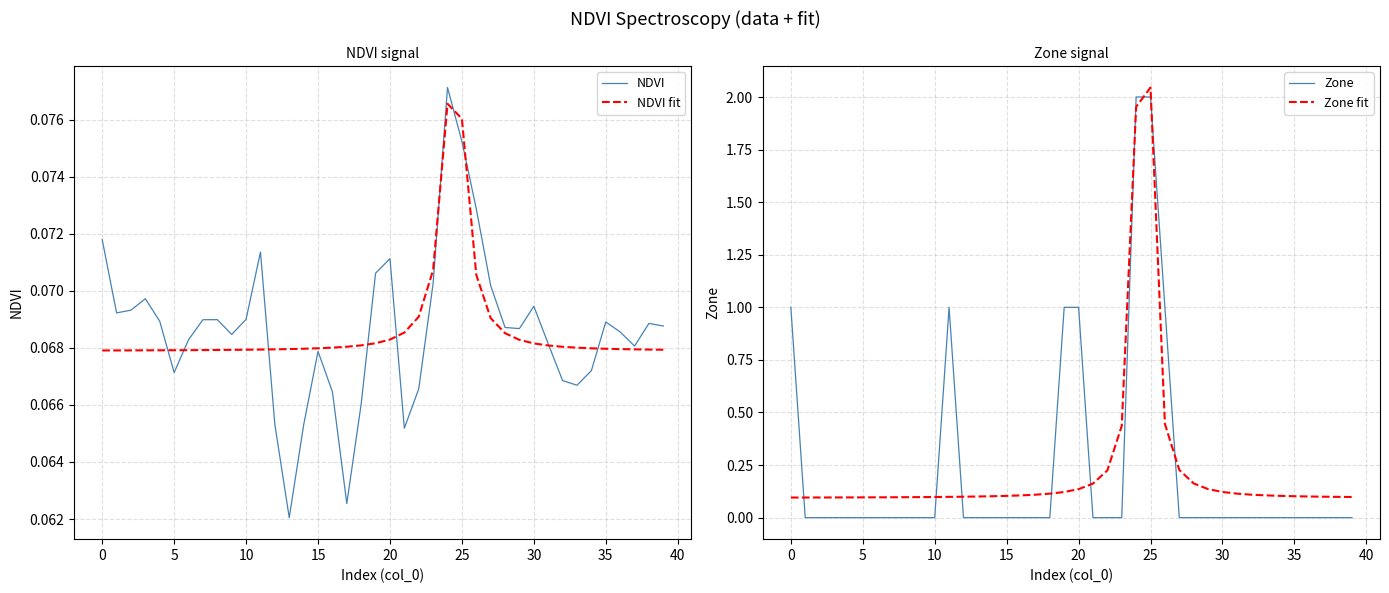

Reading right to left, what are all the values shown in this chart?

NDVI: 0.1	0.1	0.1	0.1	0.1	0.1	0.1	0.1	0.1	0.1	0.1	0.1	0.1	0.1	0.1	0.1	0.1	0.1	0.1	0.1	0.1	0.1	0.1	0.1	0.1	0.1	0.1	0.1	0.1	0.1	0.1	0.1	0.1	0.1	0.1	0.1	0.1	0.1	0.1	0.1
NDVI fit: 0.1	0.1	0.1	0.1	0.1	0.1	0.1	0.1	0.1	0.1	0.1	0.1	0.1	0.1	0.1	0.1	0.1	0.1	0.1	0.1	0.1	0.1	0.1	0.1	0.1	0.1	0.1	0.1	0.1	0.1	0.1	0.1	0.1	0.1	0.1	0.1	0.1	0.1	0.1	0.1
Zone: 0.0	0.0	0.0	0.0	0.0	0.0	0.0	0.0	0.0	0.0	0.0	0.0	0.0	1.0	2.0	2.0	0.0	0.0	0.0	1.0	1.0	0.0	0.0	0.0	0.0	0.0	0.0	0.0	1.0	0.0	0.0	0.0	0.0	0.0	0.0	0.0	0.0	0.0	0.0	1.0
Zone fit: 0.1	0.1	0.1	0.1	0.1	0.1	0.1	0.1	0.1	0.1	0.1	0.2	0.2	0.4	2.0	2.0	0.4	0.2	0.2	0.1	0.1	0.1	0.1	0.1	0.1	0.1	0.1	0.1	0.1	0.1	0.1	0.1	0.1	0.1	0.1	0.1	0.1	0.1	0.1	0.1